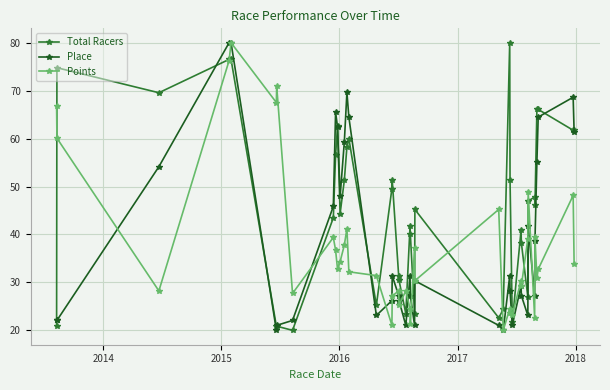

Does the chart have visible grid lines?

Yes